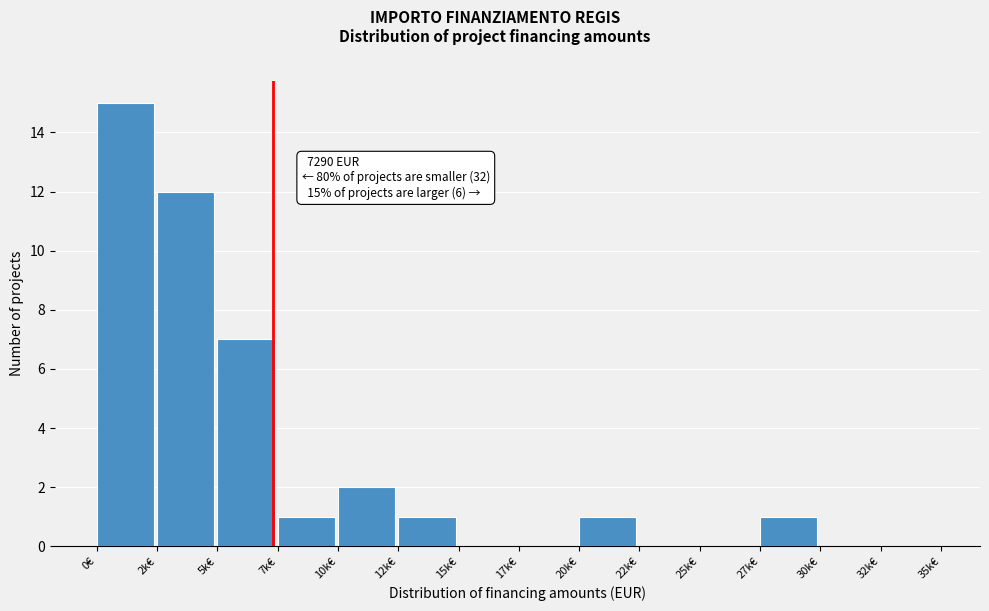

Reading right to left, transcribe all the data shown in this chart.

32k€=0	30k€=0	27k€=1	25k€=0	22k€=0	20k€=1	17k€=0	15k€=0	12k€=1	10k€=2	7k€=1	5k€=7	2k€=12	0€=15